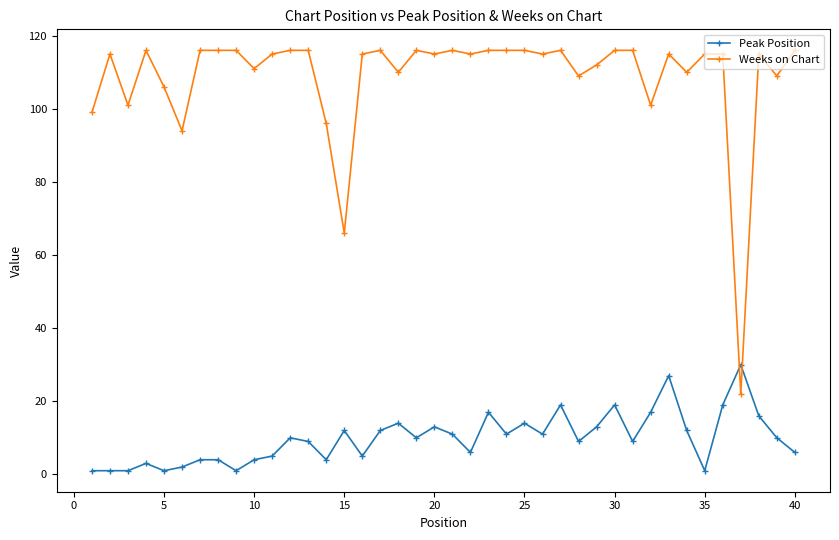

Which series has the largest total across all categories?

Weeks on Chart